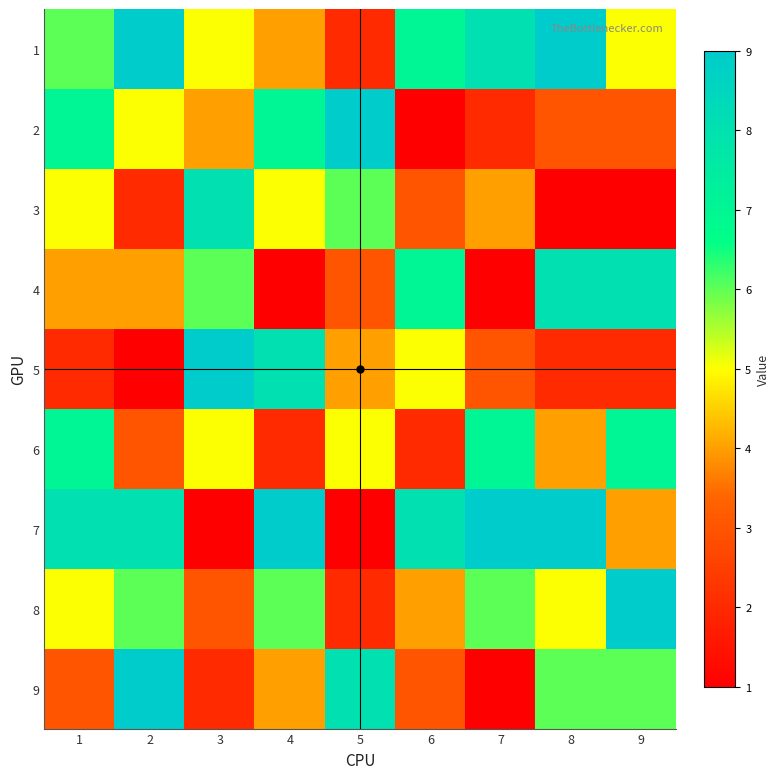

Count the number of data series in this chart.

9